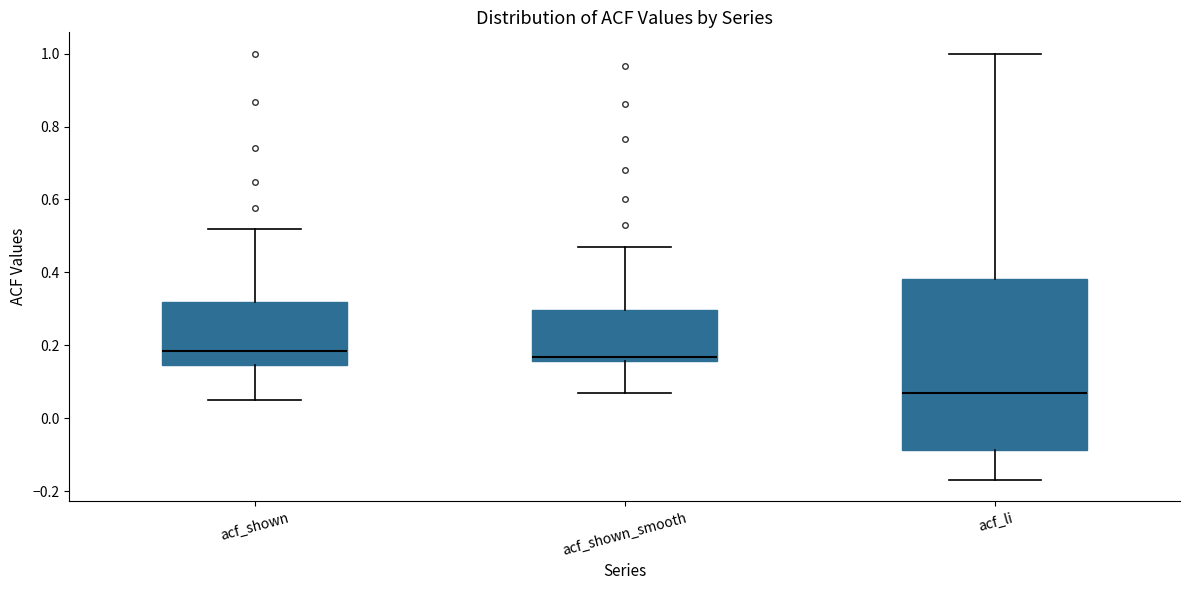

Reading left to right, read every box against the y-axis: the position of its median line, the range the box covers, and the ends of its whiskers. The values are not printed on the chart, so give them approximately, as read against the axis.

acf_shown: median 0.18, box 0.14 to 0.32, whiskers 0.04 to 0.52
acf_shown_smooth: median 0.16 (just above the box's lower edge), box 0.16 to 0.30, whiskers 0.06 to 0.46
acf_li: median 0.06, box -0.08 to 0.38, whiskers -0.16 to 1.00